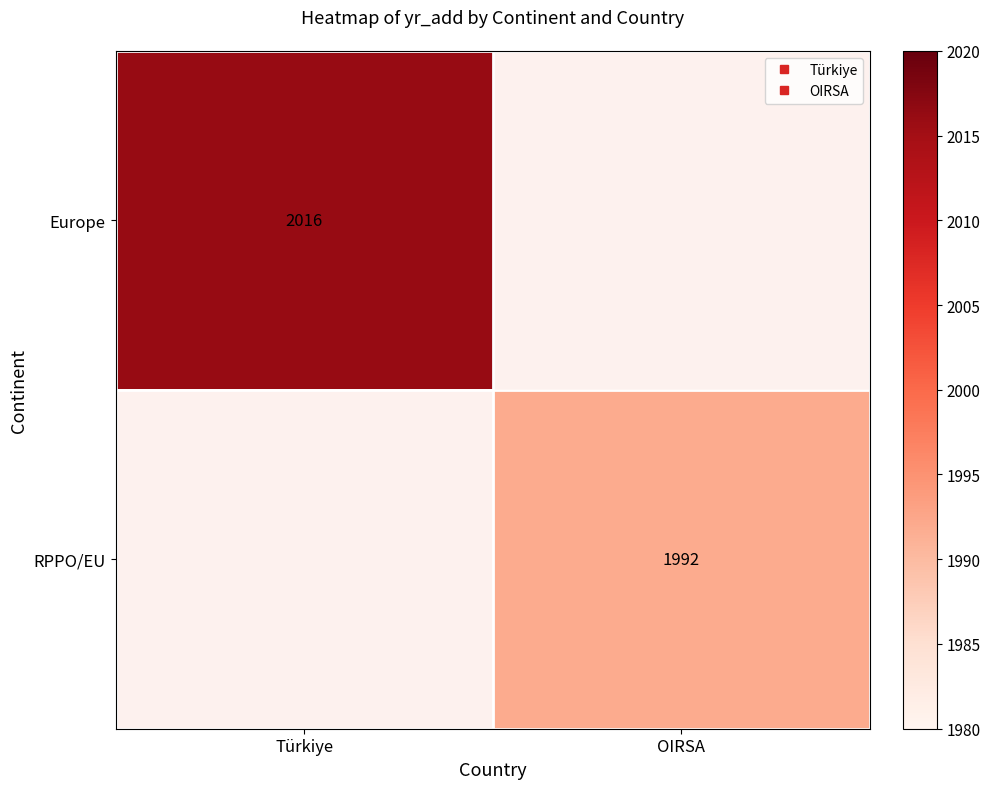

Rank the series at Türkiye from lowest to highest value.

Europe, RPPO/EU